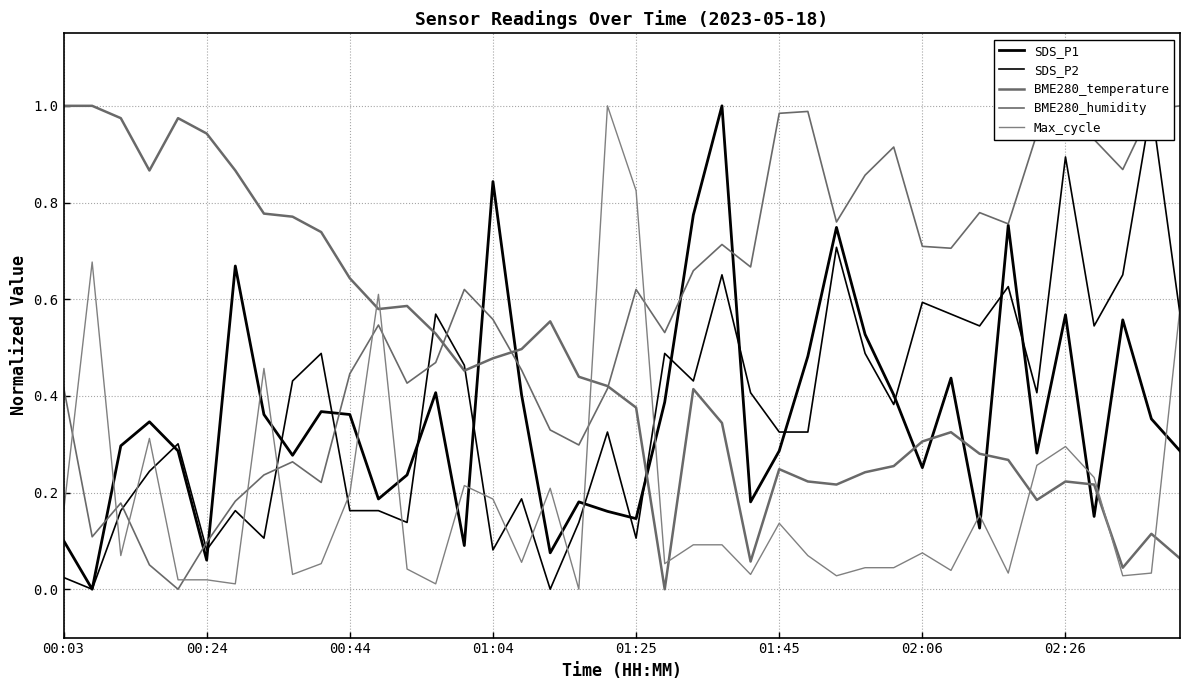

What is the difference between the highest and lowest values at 18?

0.4